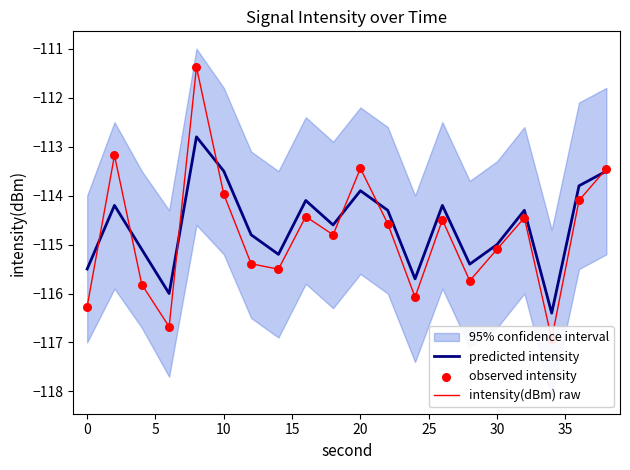

Which series has the widest spread of Y values?

intensity(dBm) raw